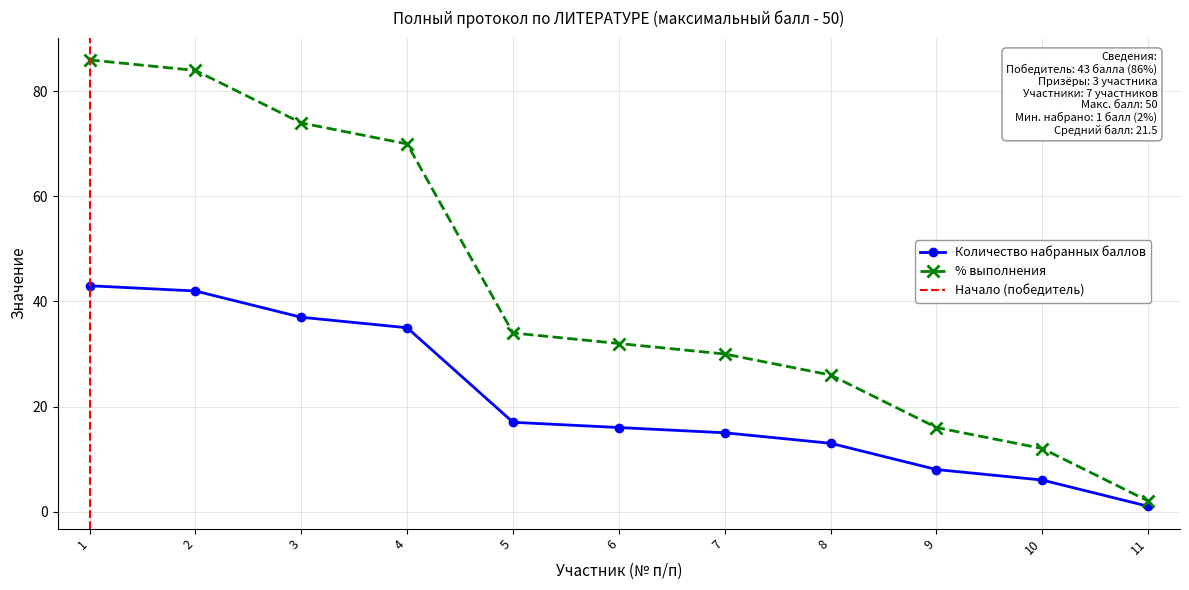

Rank the series by their average value, from lowest to highest.

Количество набранных баллов, % выполнения